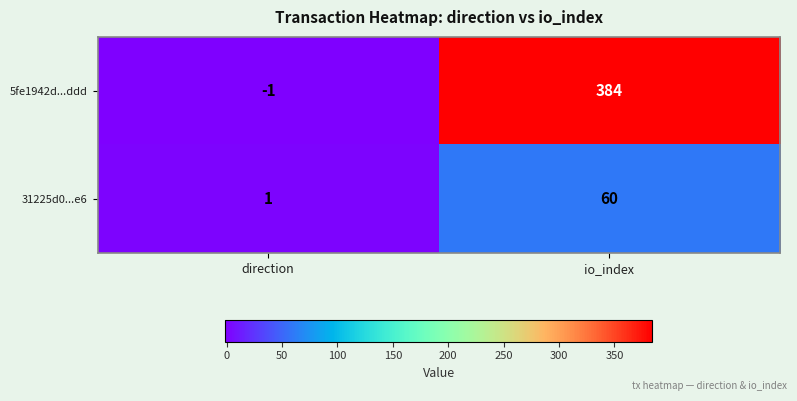

What is the average value of the 5fe1942d...ddd series?

192